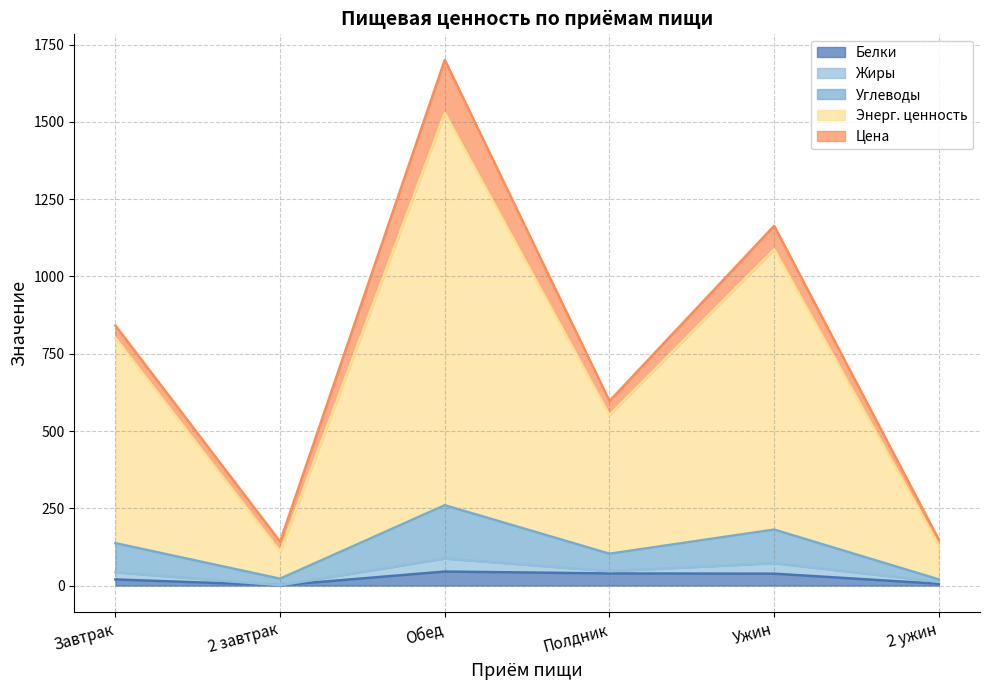

How many lines are shown in the chart?

5